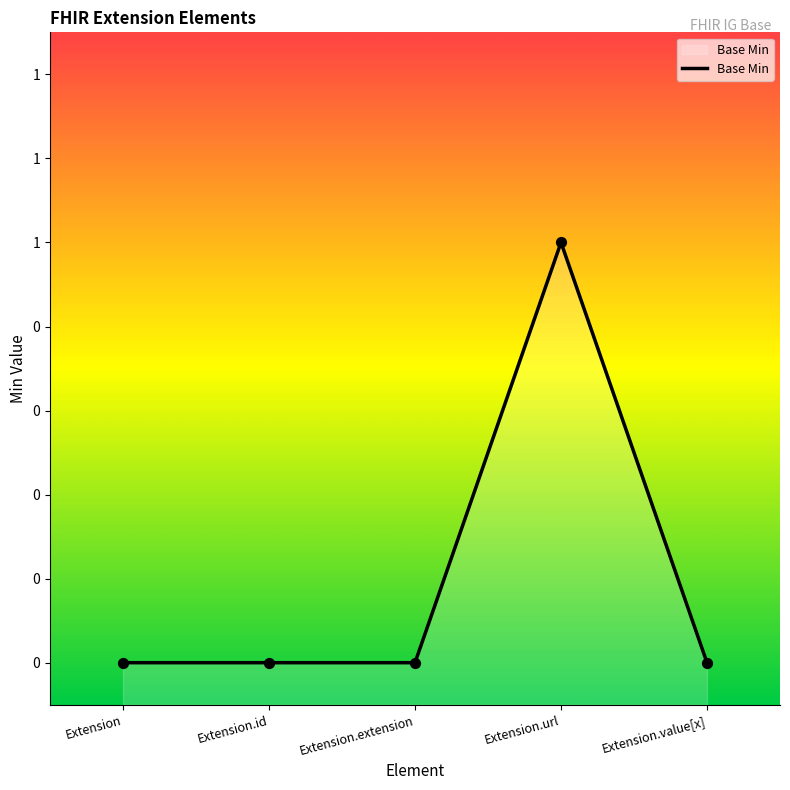

Between Extension.value[x] and Extension.extension, which is larger?

Extension.value[x]